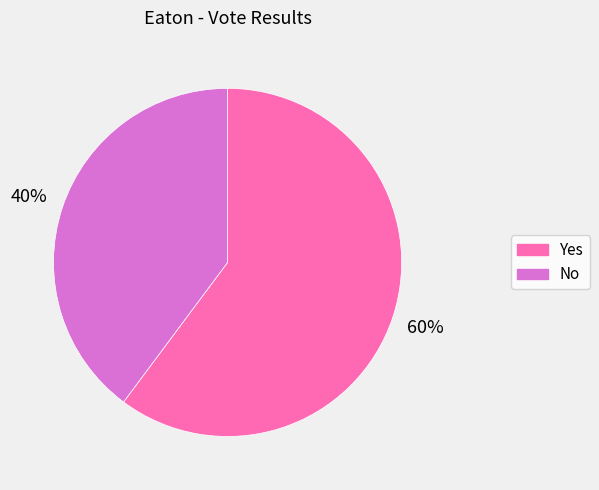

How many slices are in this pie chart?

2